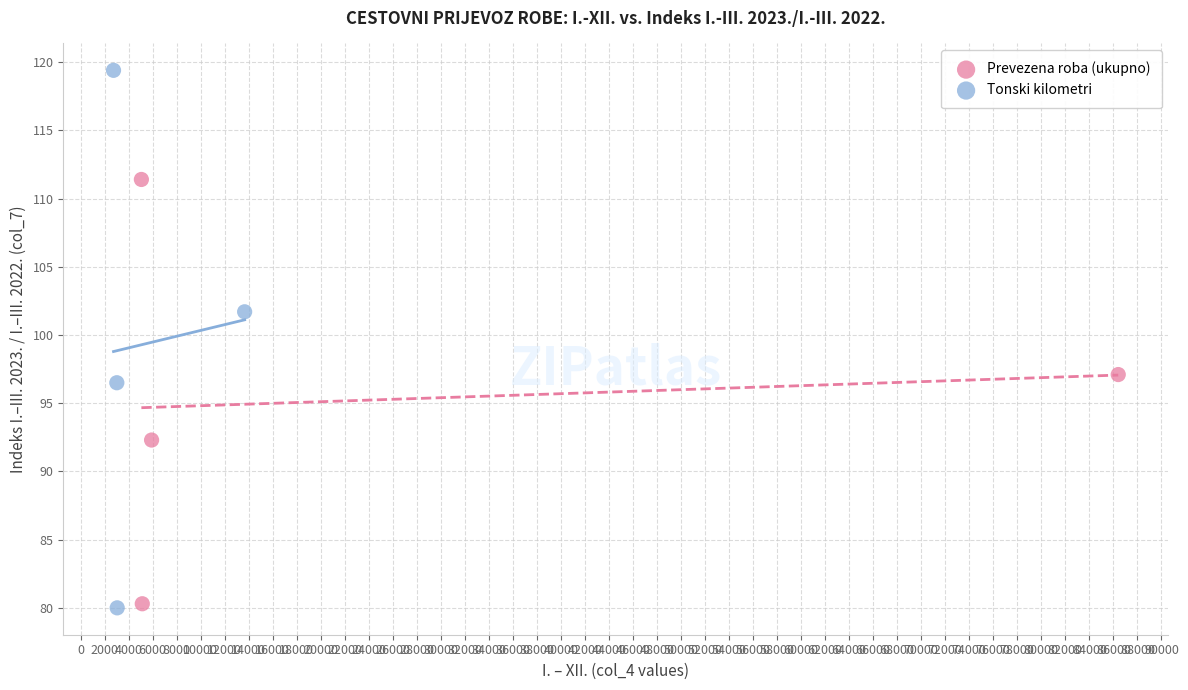

Which series has the largest Y range (max minus min)?

Tonski kilometri